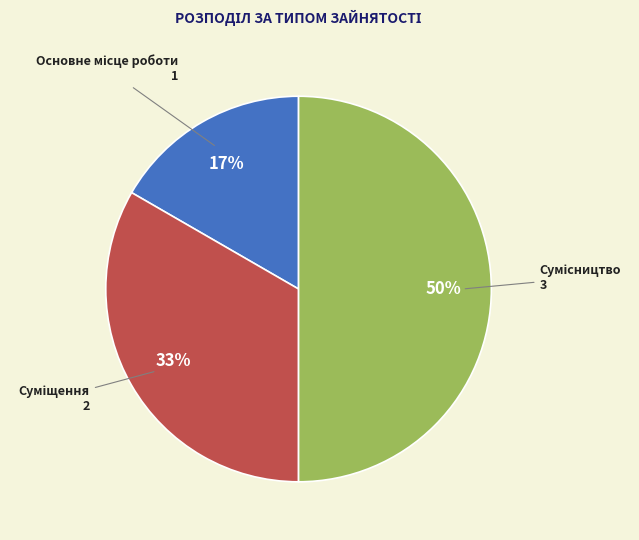

To the nearest percent, what is the average slice percentage?

33%